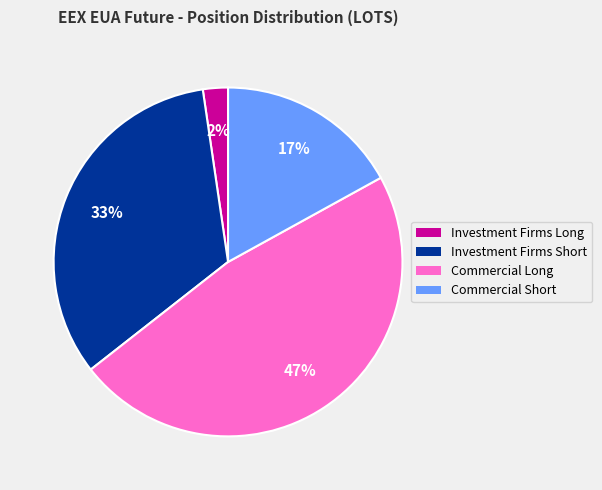

Rank the categories by value from highest to lowest.

Commercial Long, Investment Firms Short, Commercial Short, Investment Firms Long